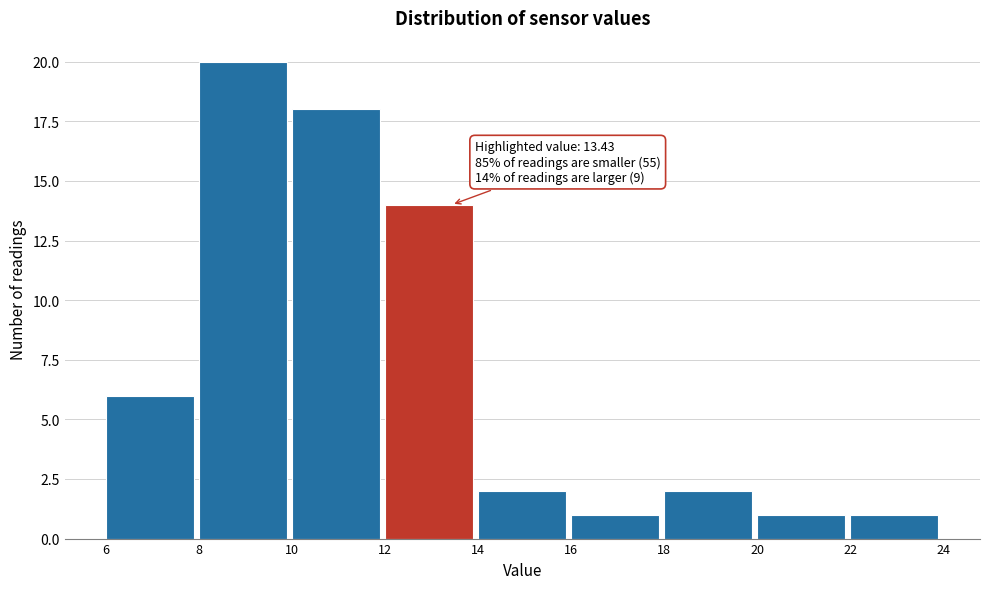

Which range on the x-axis has the tallest bar?

8 to 10